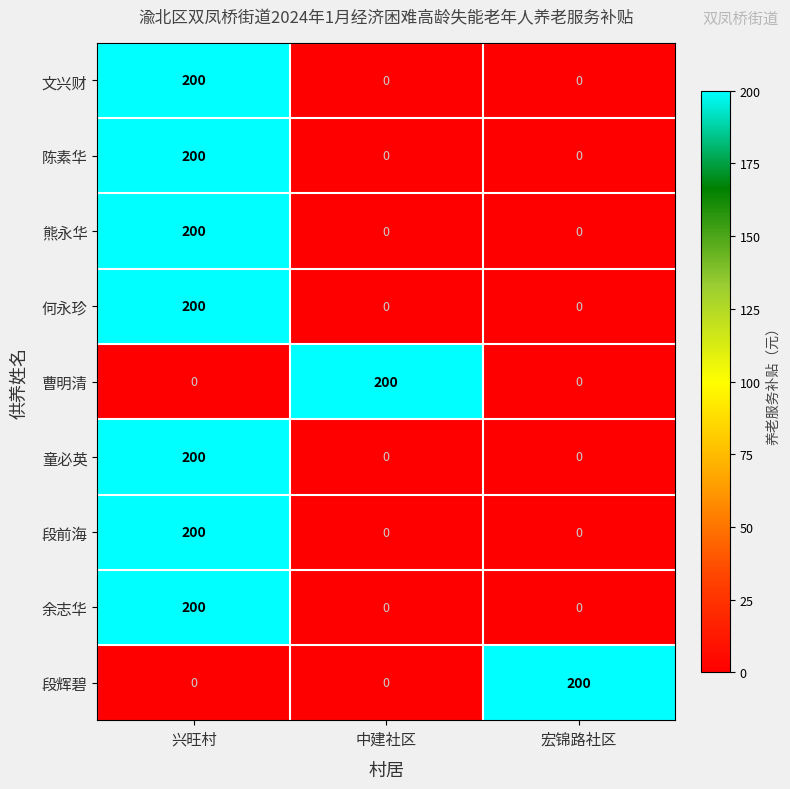

What is the highest value of the 陈素华 series?

200